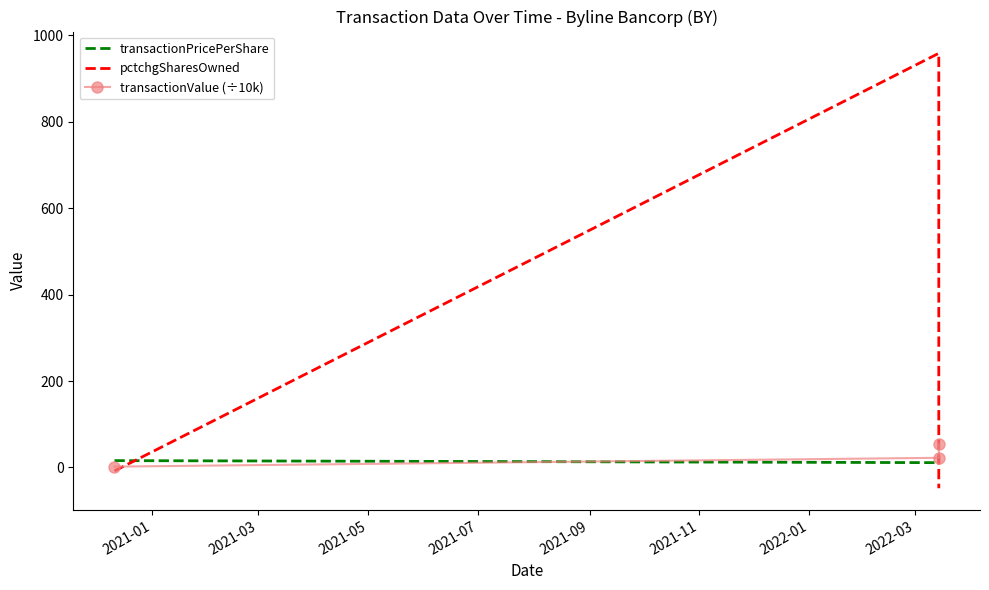

How many data points in transactionValue (÷10k) are less than 22?

1